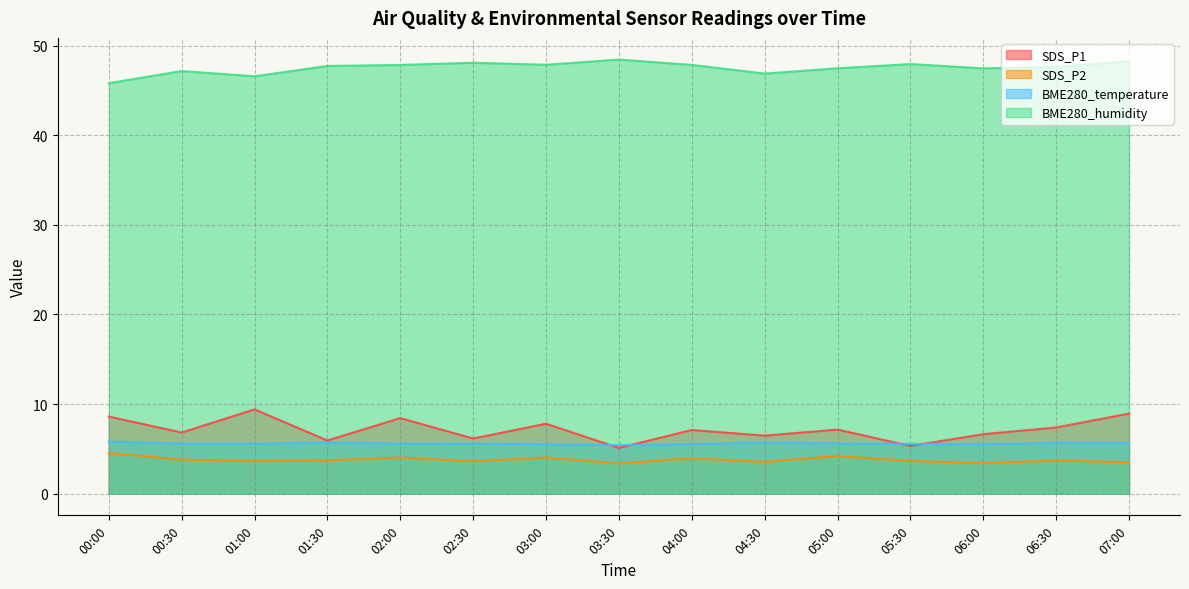

True or false: BME280_humidity and BME280_temperature cross at least once.

False